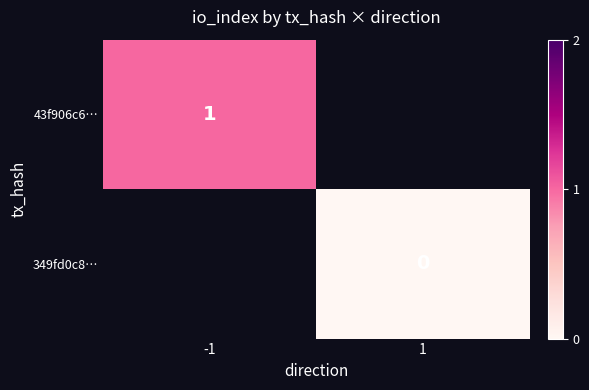

The 43f906c6… series shows 1 at -1. True or false?

True